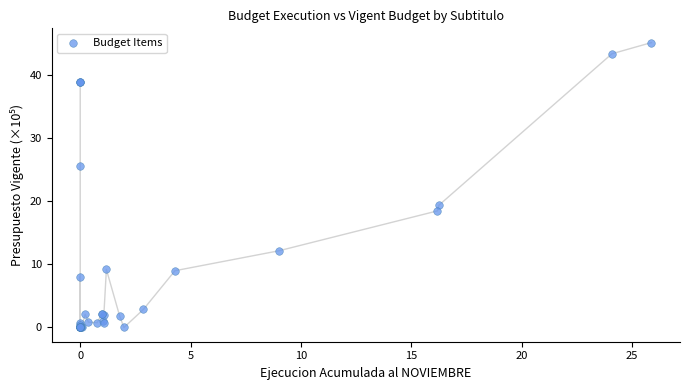

What Y value in the scatter plot is closest to 22?

19.4